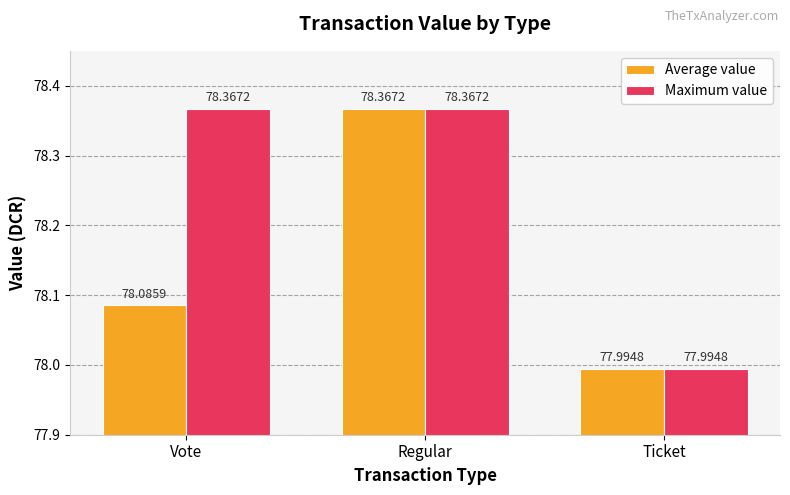

Which category has the highest value in the Average value series?

Regular